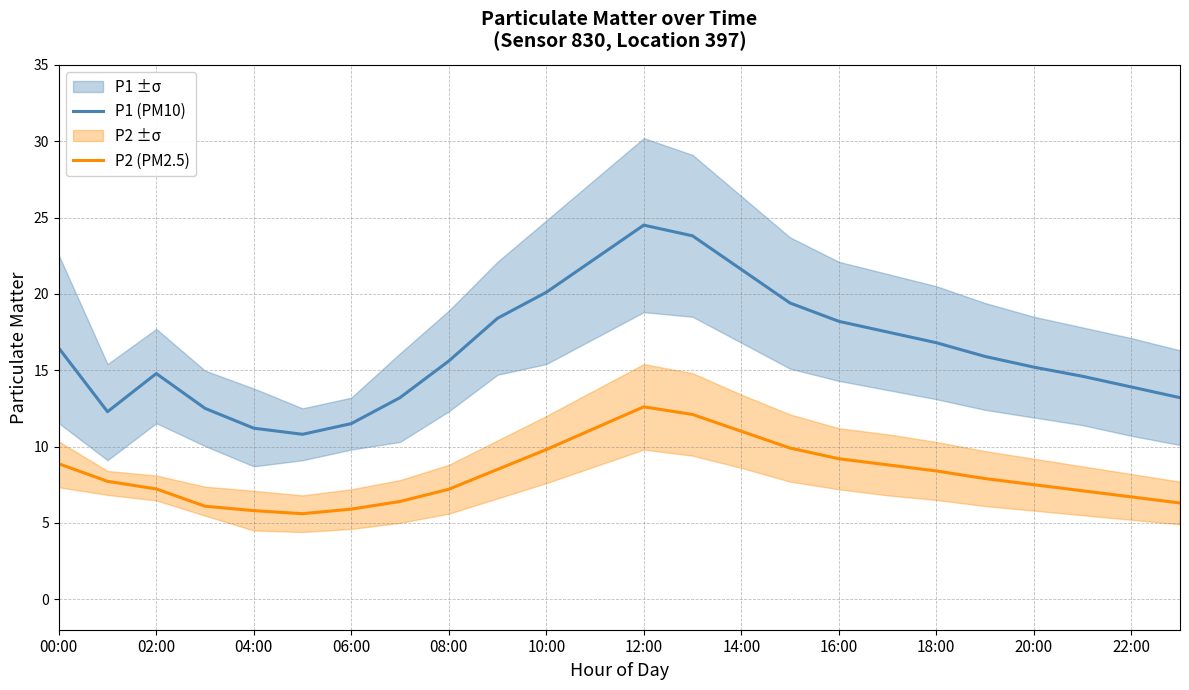

How many data points in P2 (PM2.5) are less than 7?

7